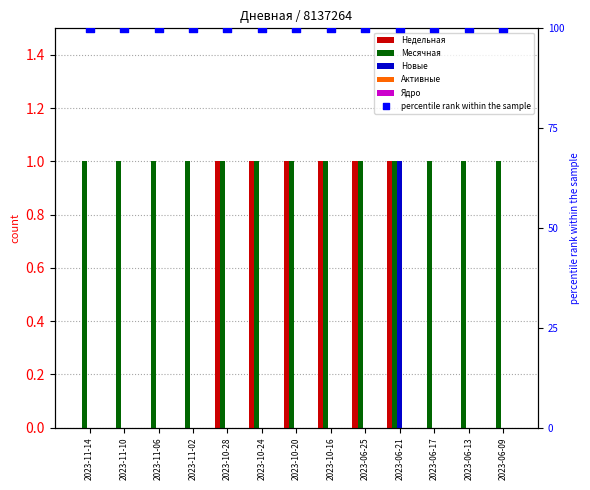

What is the total value across all series at 2023-06-21?

103